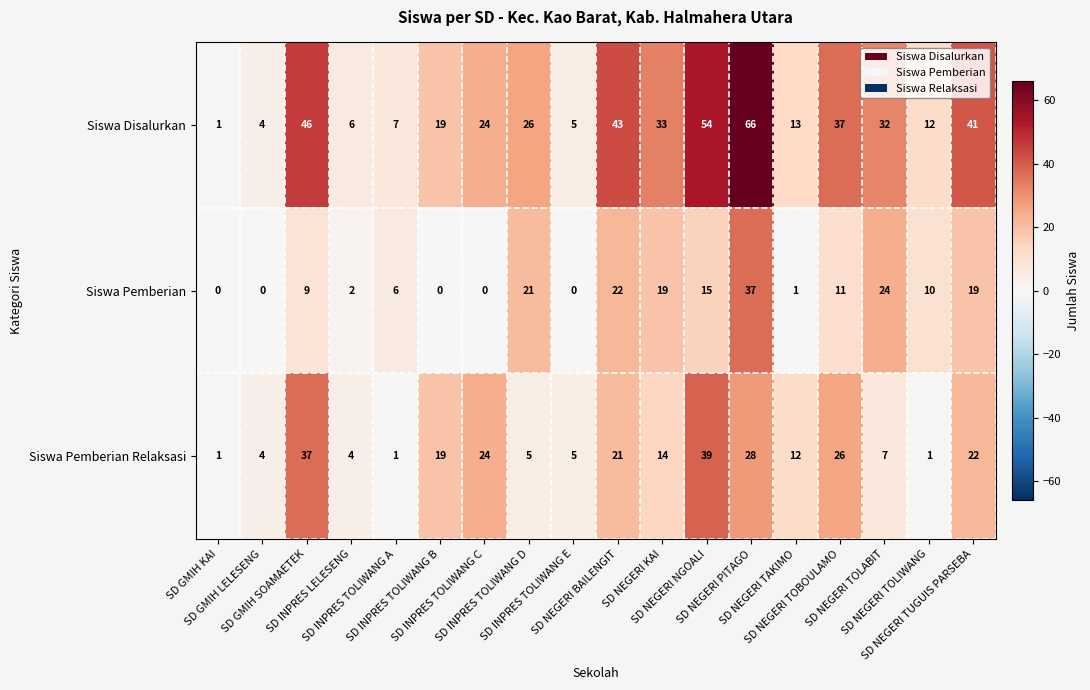

How many distinct data groups are displayed?

3